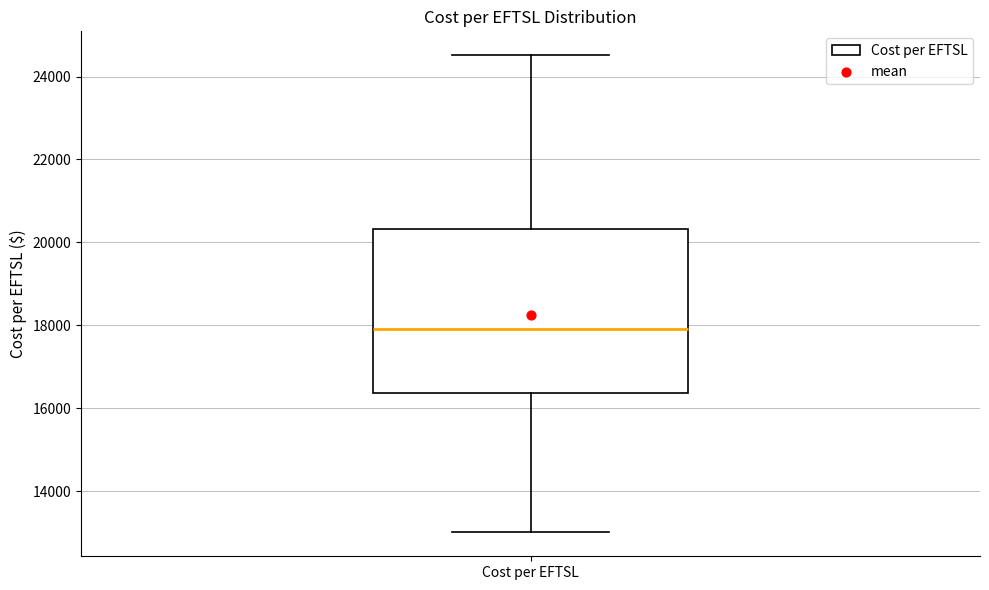

Read this box plot against the y-axis: the position of the median line, the range covered by the box, and the ends of both whiskers. The values are not printed on the chart, so give them approximately, as read against the axis.

median 18000, box 16400 to 20400, whiskers 13000 to 24600